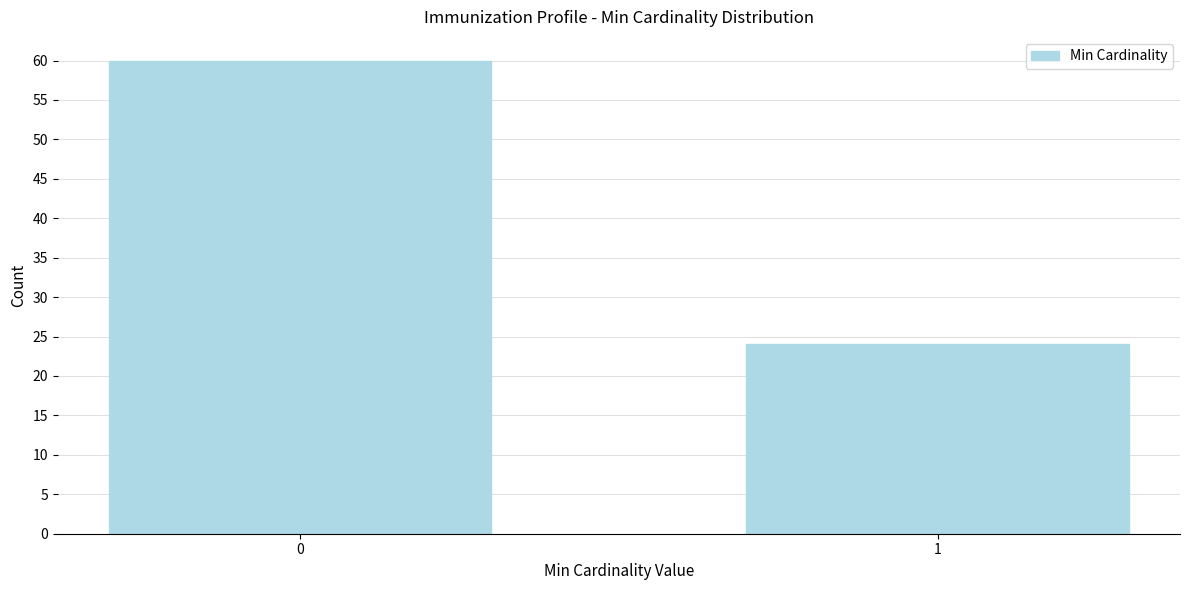

Reading right to left, what are all the values shown in this chart?

24	60